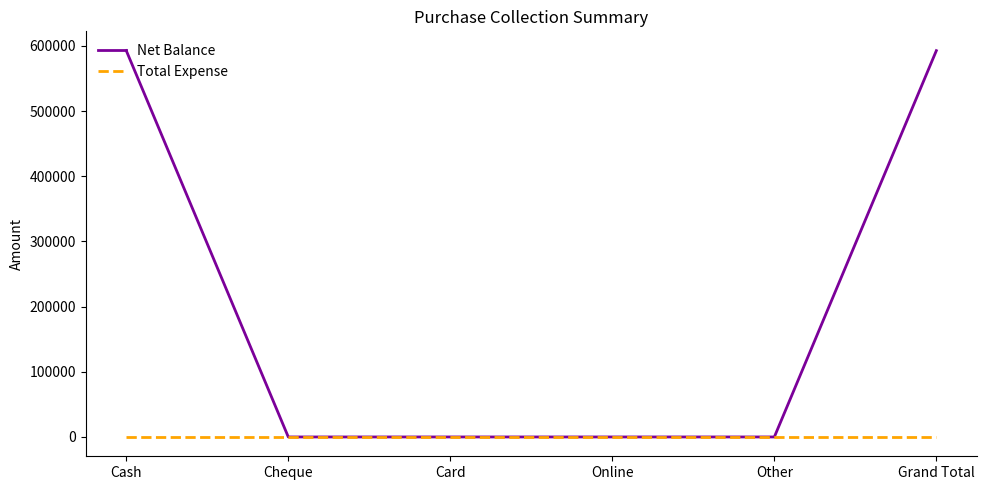

Between Cash and Card, which series saw the biggest shift?

Net Balance